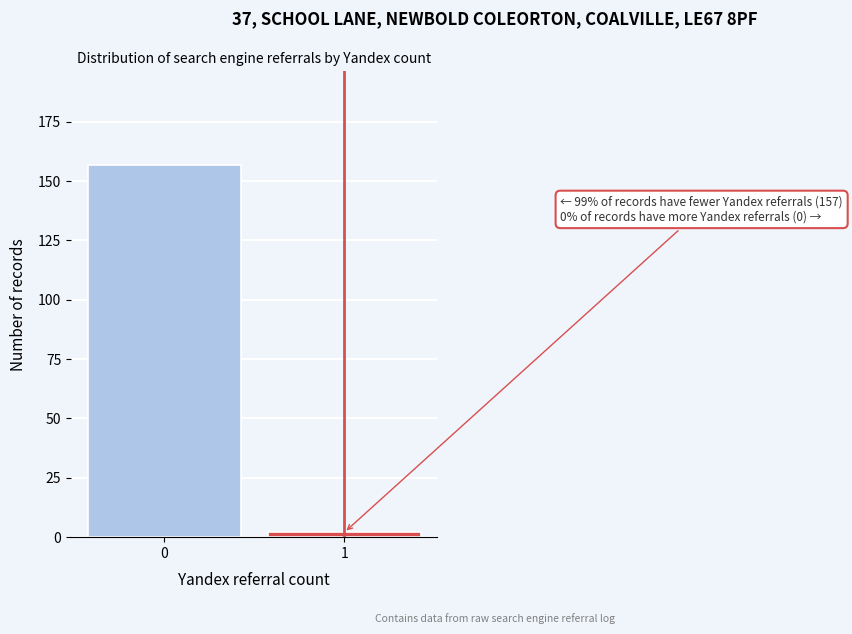

Reading left to right, what are all the values shown in this chart?

0=157	1=2